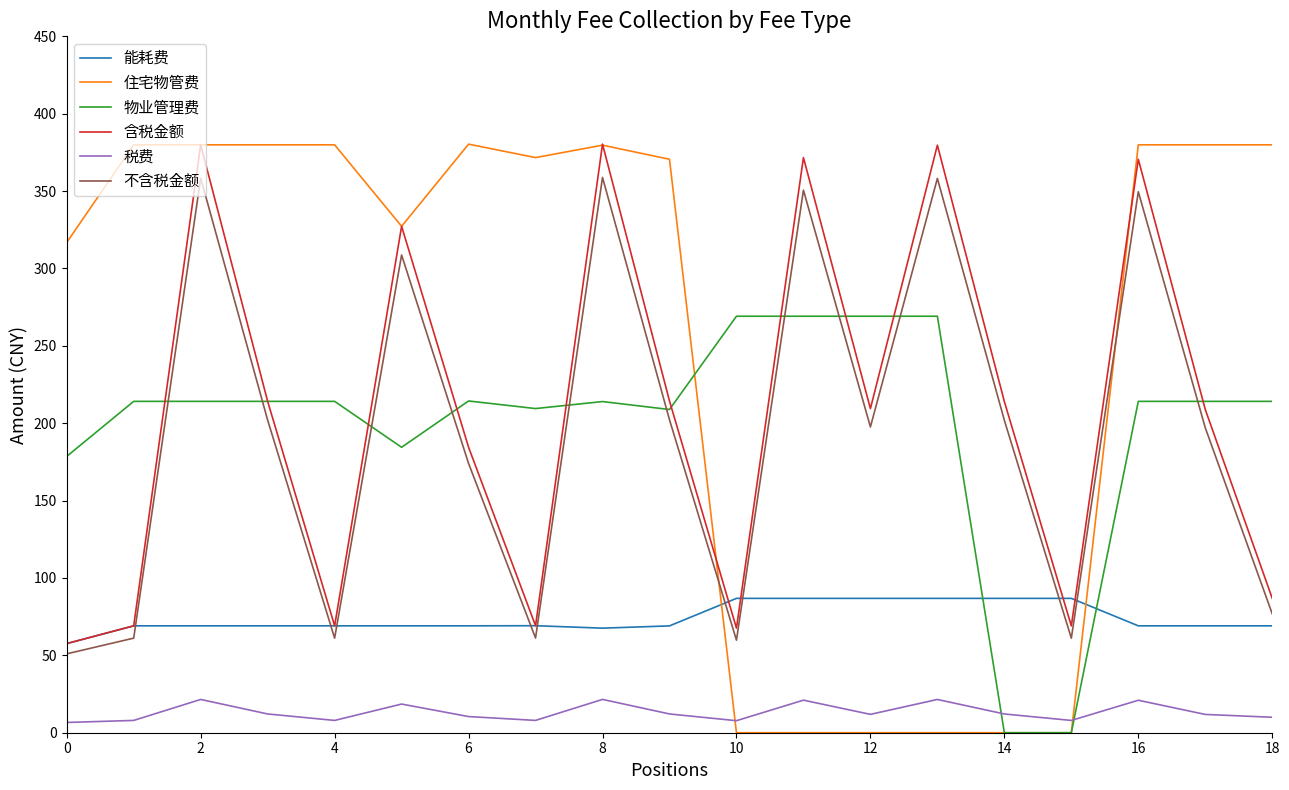

What is the difference between the maximum and minimum values in the 住宅物管费 series?

380.3